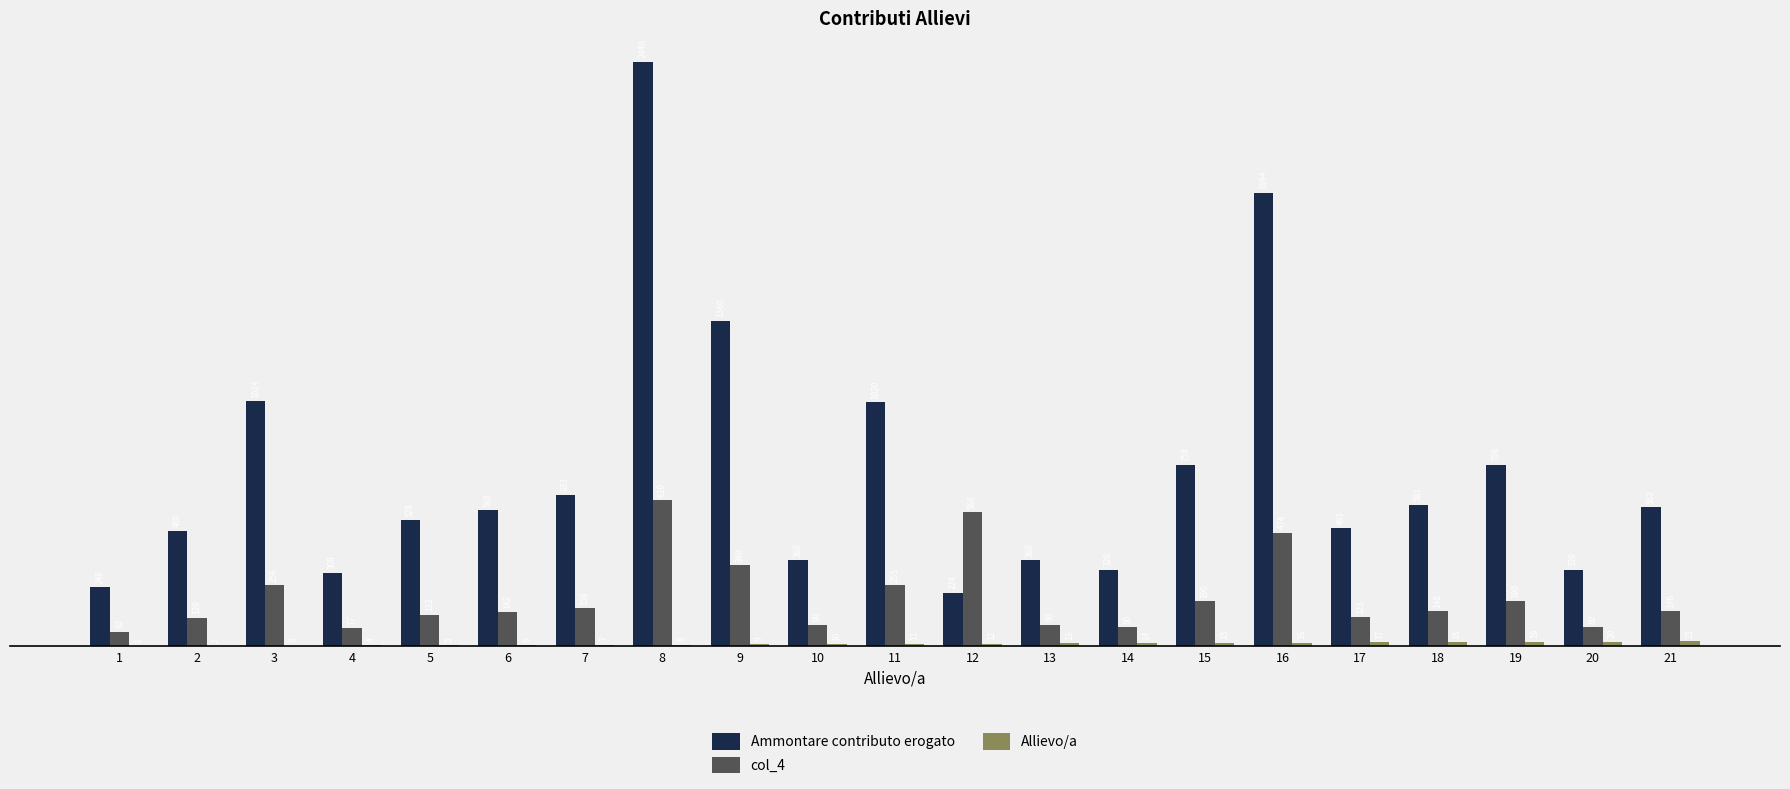

What is the greatest value displayed?

2440